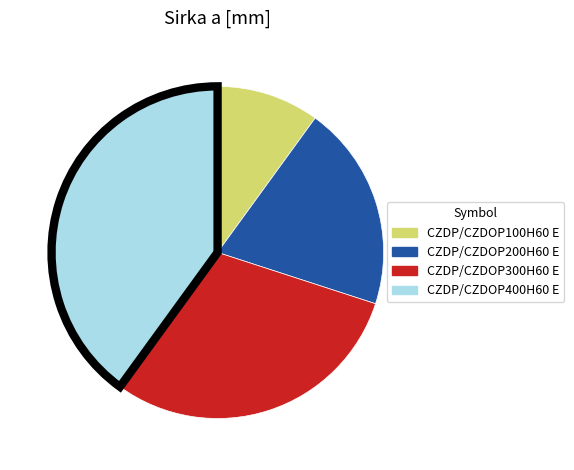

What is the largest slice in the pie chart?

CZDP/CZDOP400H60 E